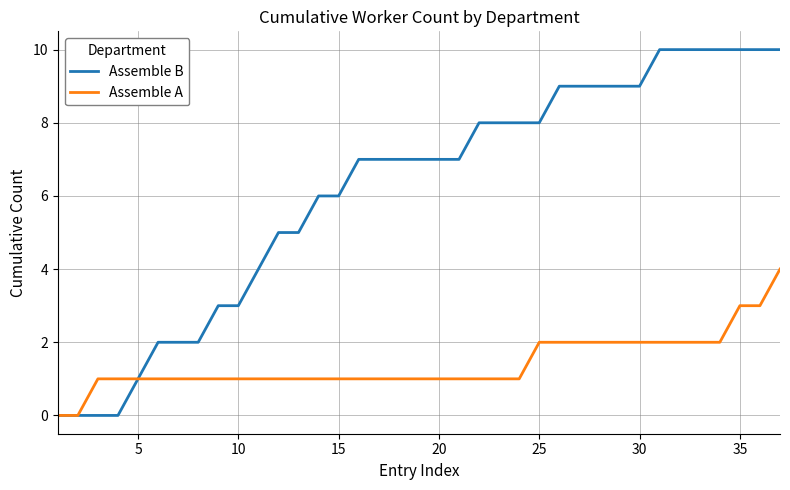

Which series has the widest spread of values?

Assemble B